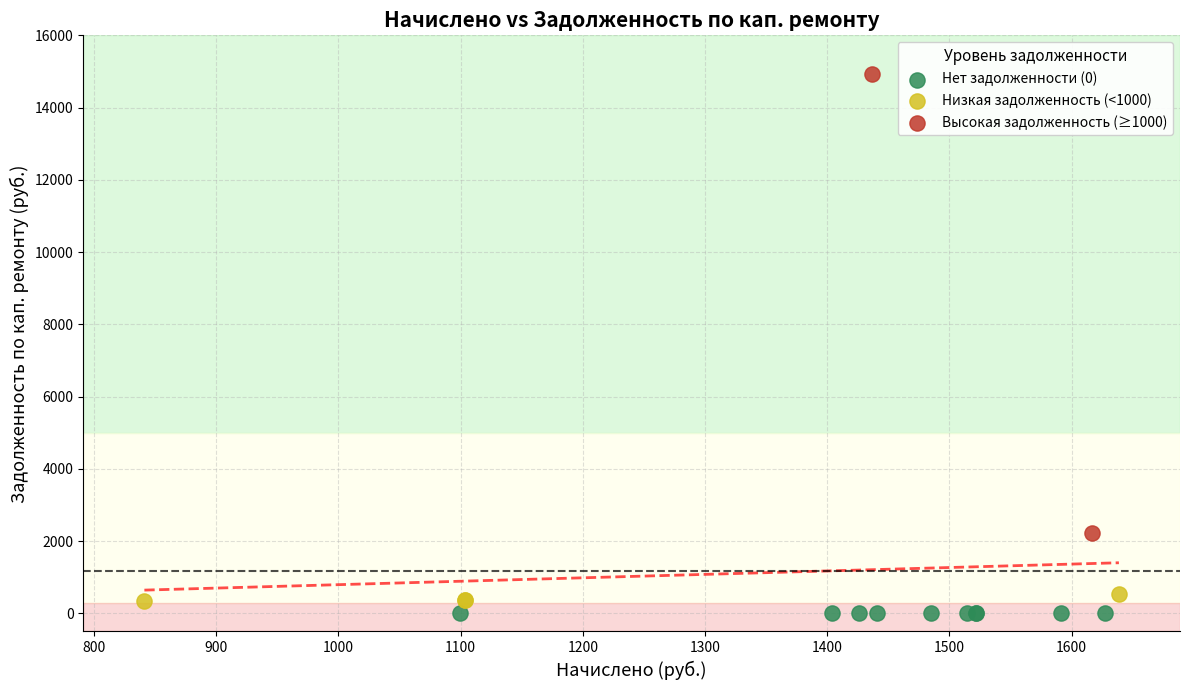

What are all the series names shown in the legend?

Нет задолженности (0), Низкая задолженность (<1000), Высокая задолженность (≥1000)